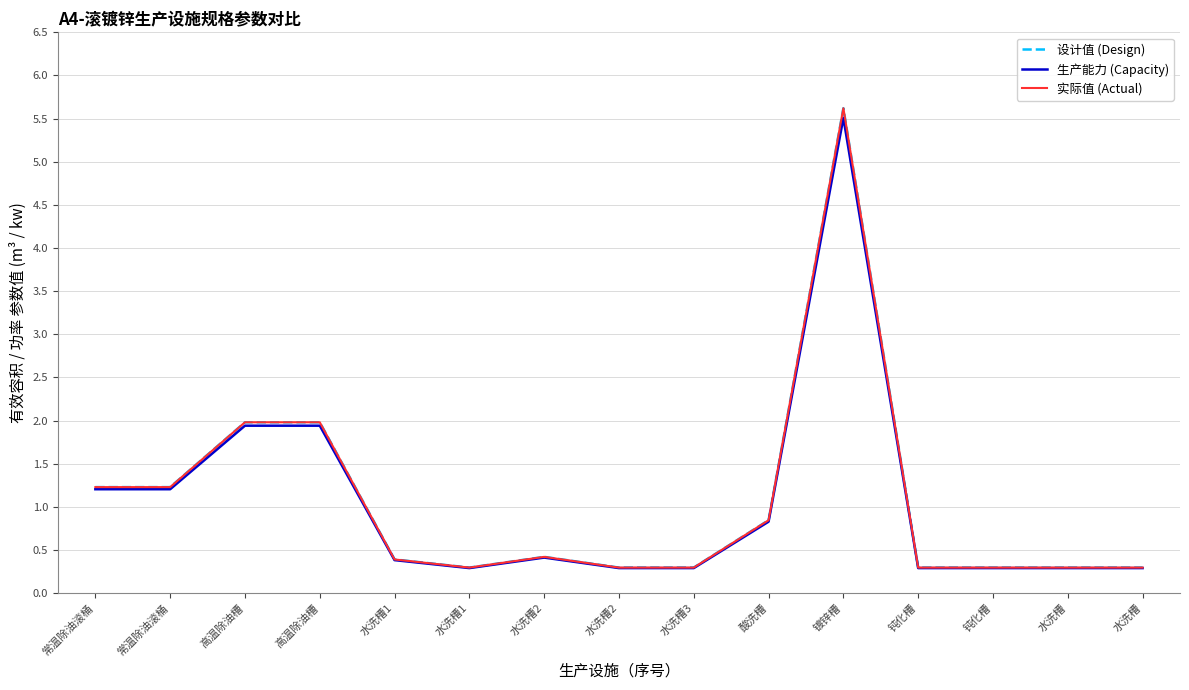

Which has a higher value, 水洗槽 or 水洗槽?

水洗槽